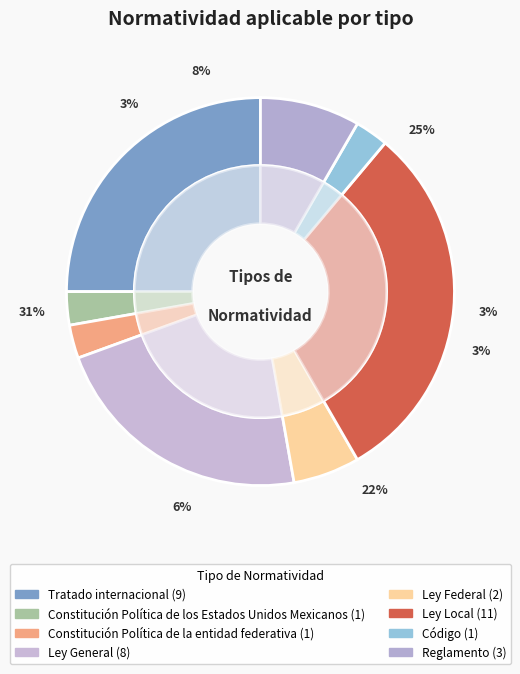

Which has a higher value, Código or Ley Local?

Ley Local